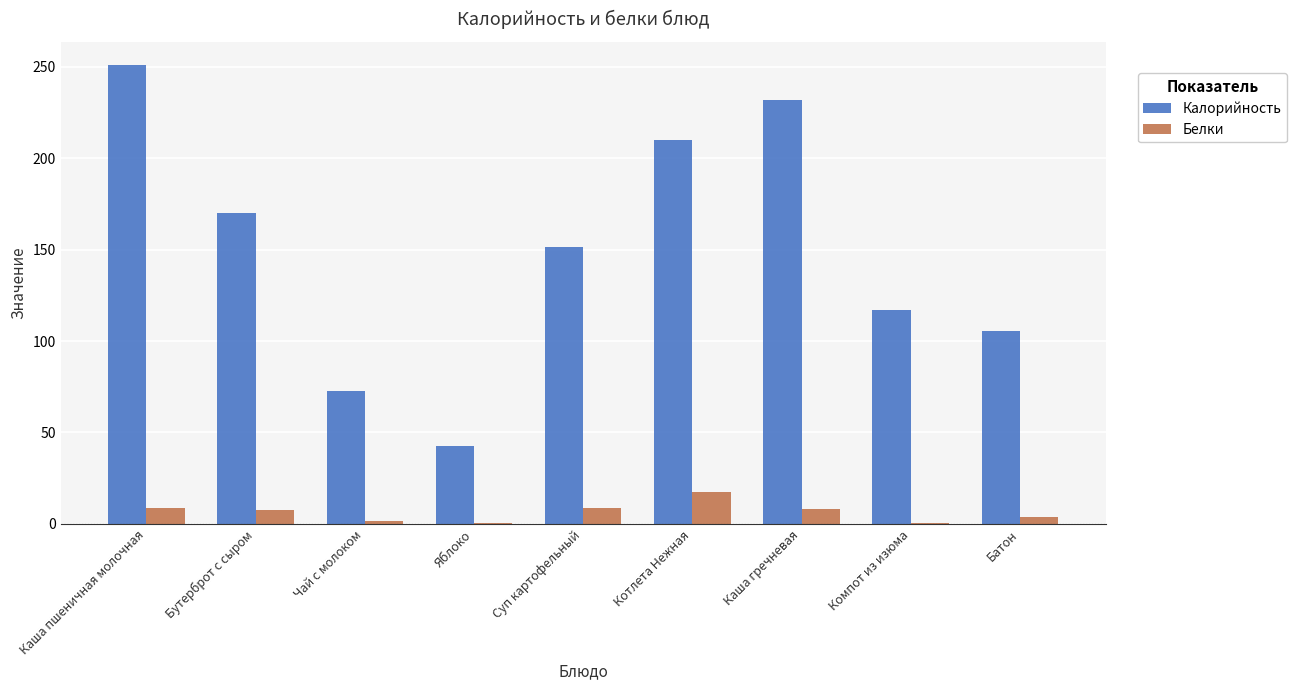

What is the sum of the Белки values at Каша пшеничная молочная and Чай с молоком?

9.9